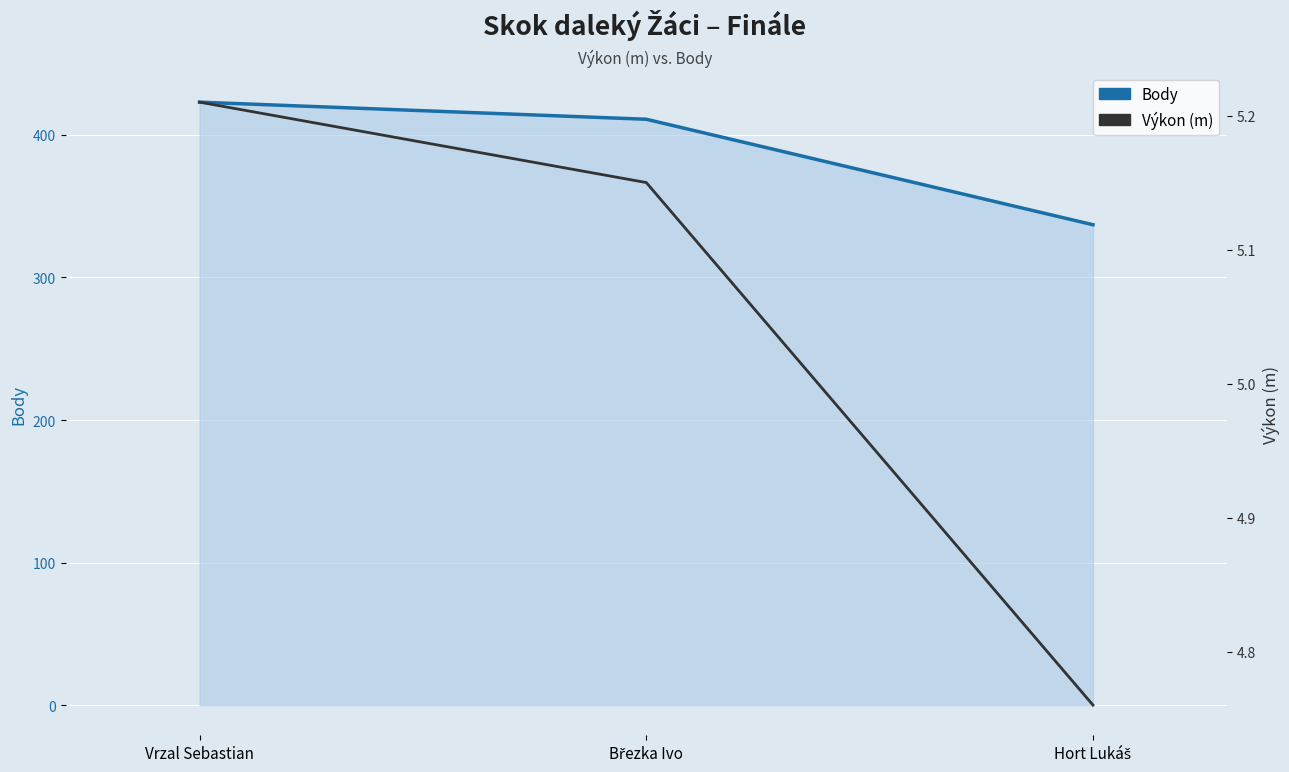

Count the number of categories in the chart.

3